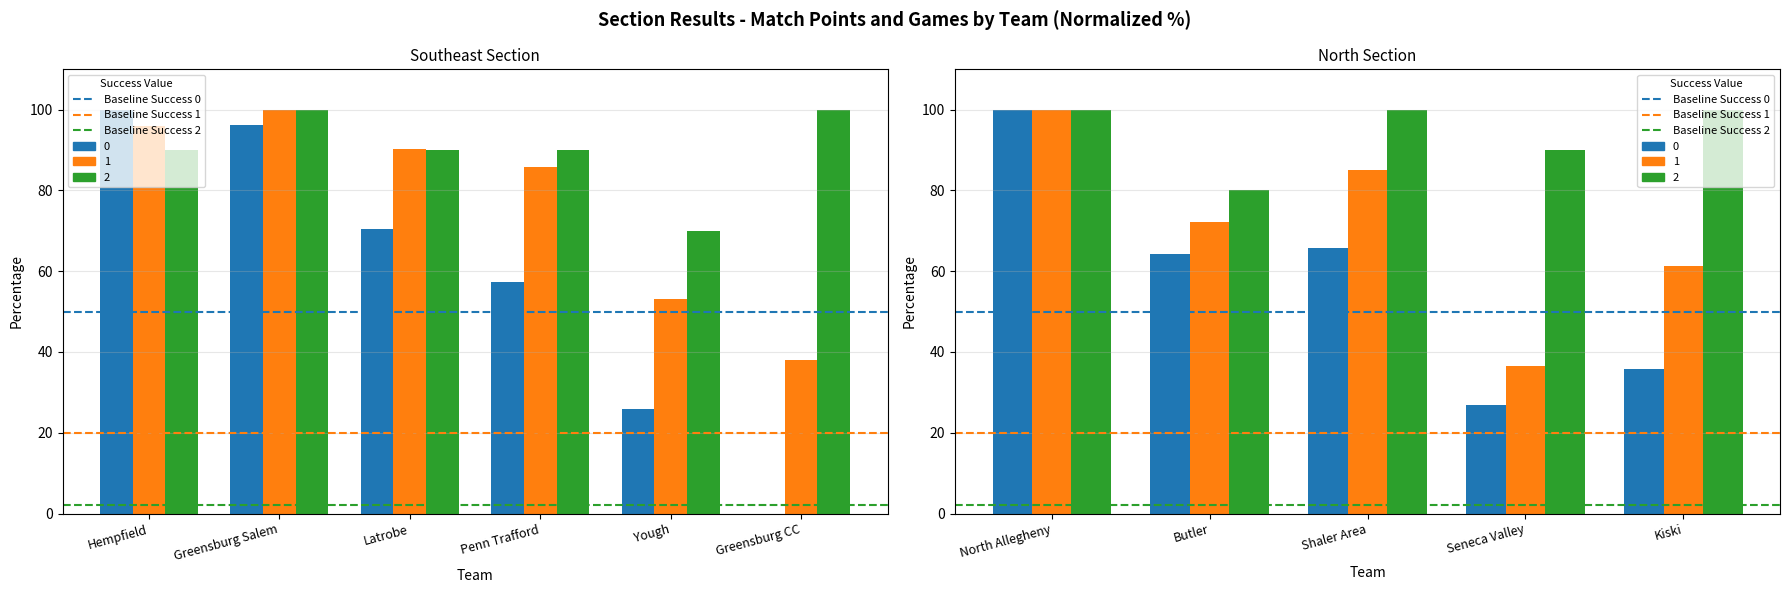

At which label is Baseline Success 1 closest to 20?

North Allegheny